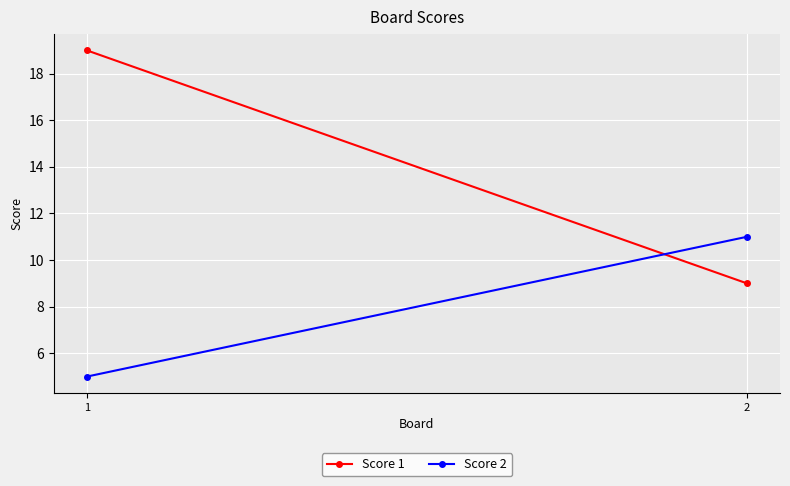

Count the Score 2 values in the range 5 to 11.

2